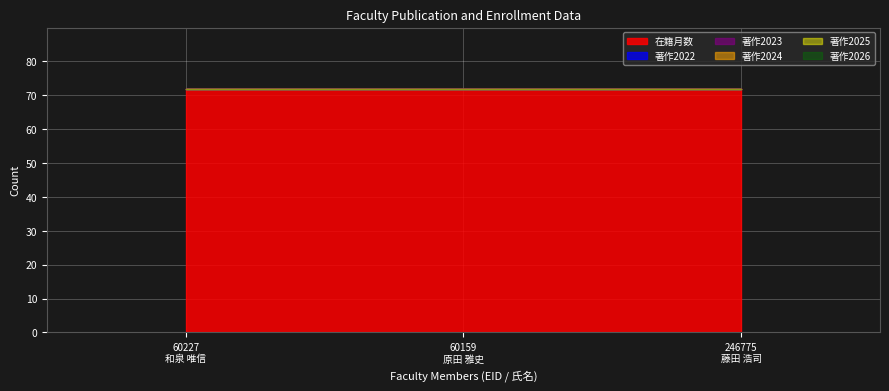

At which label does 著作2024 reach its peak?

60227
和泉 唯信